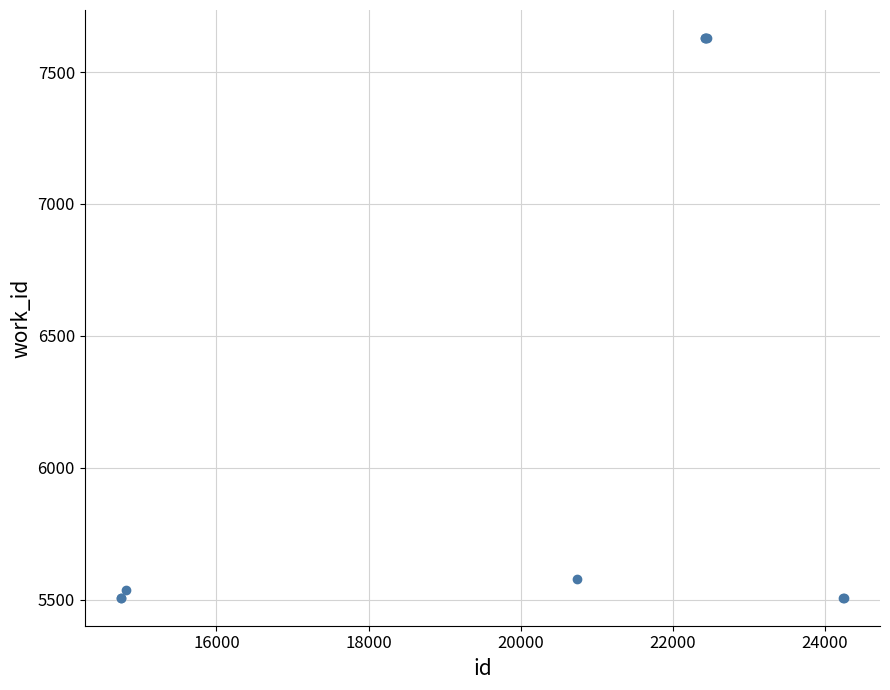

What Y value in the scatter plot is closest to 6568?

5579